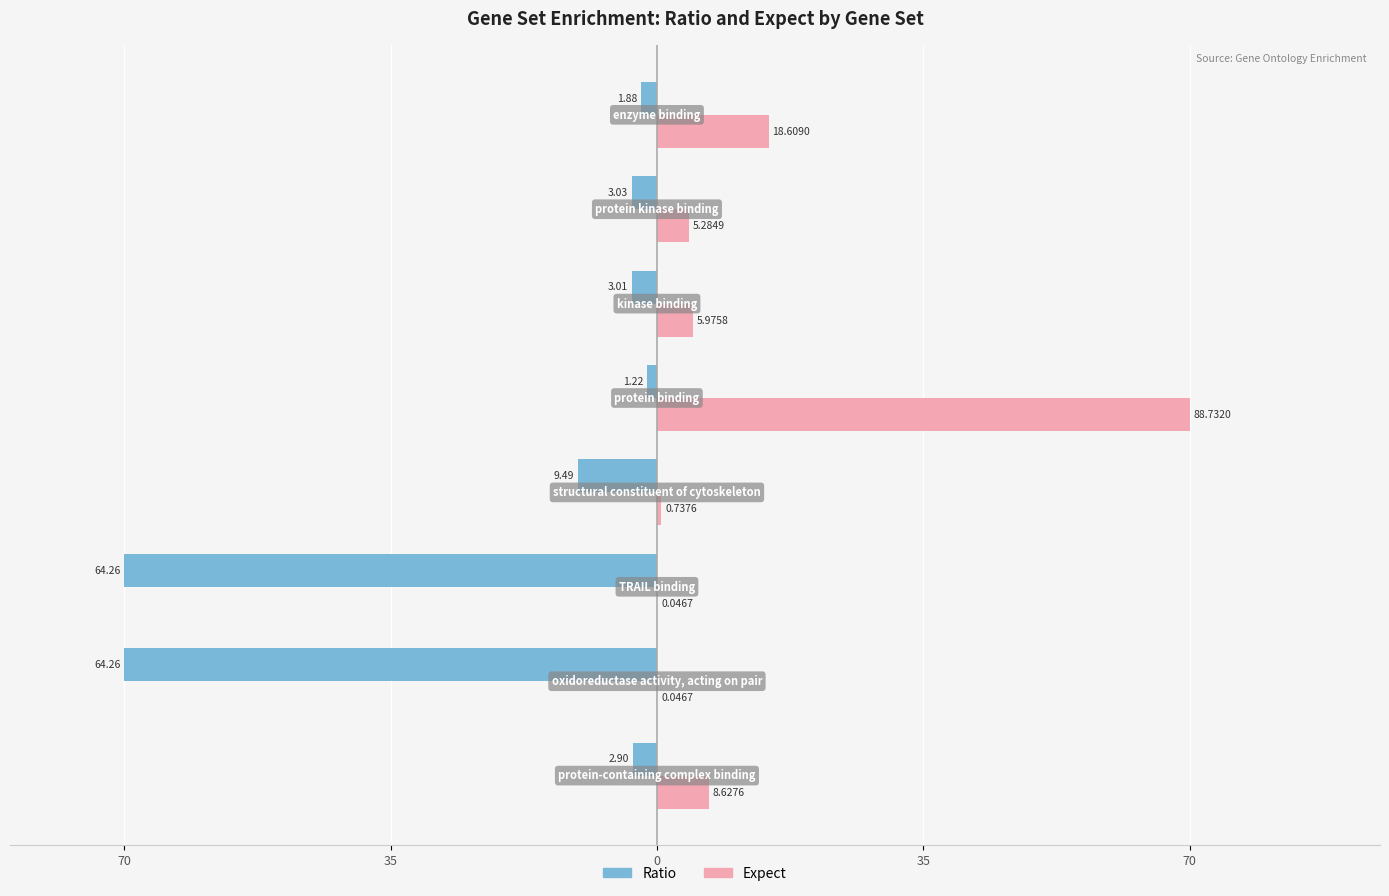

What are all the series names shown in the legend?

Ratio, Expect